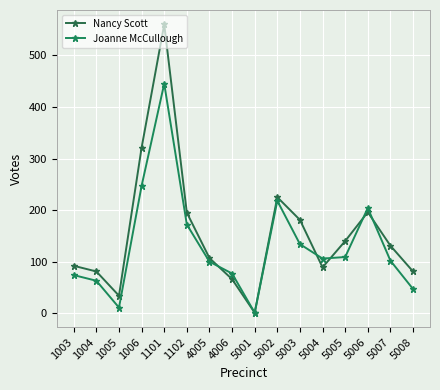

How many data points does each series have?

16